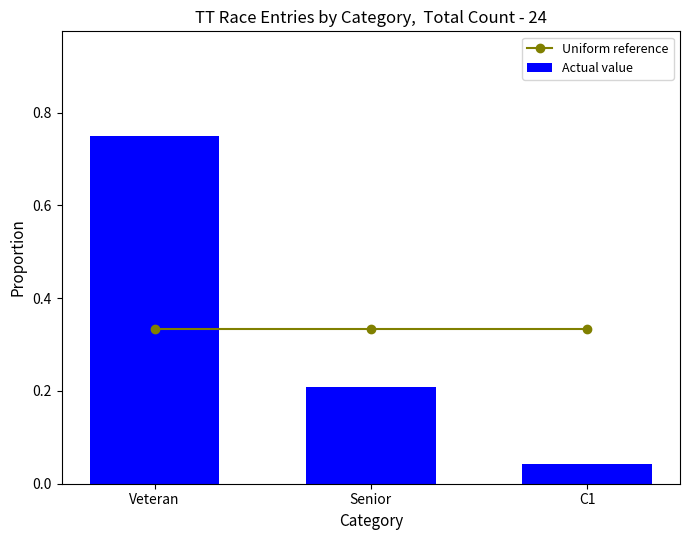

Are the bars horizontal?

No